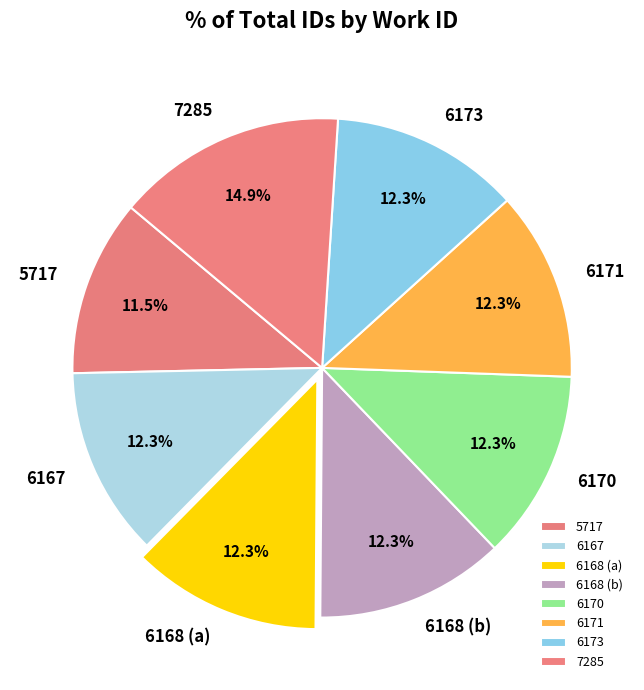

What is the largest slice in the pie chart?

7285